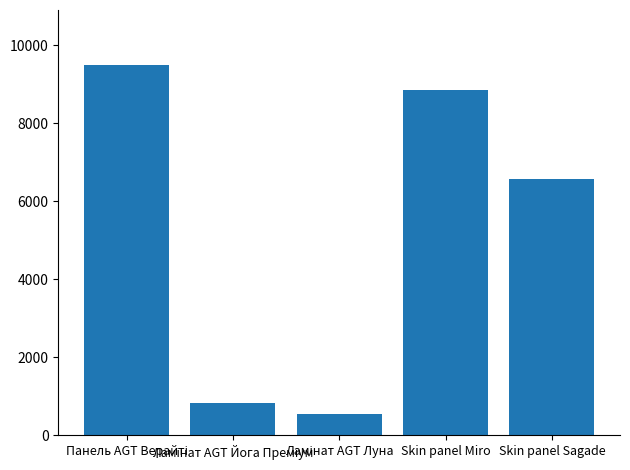

What is the maximum value shown in the chart?

9480.1